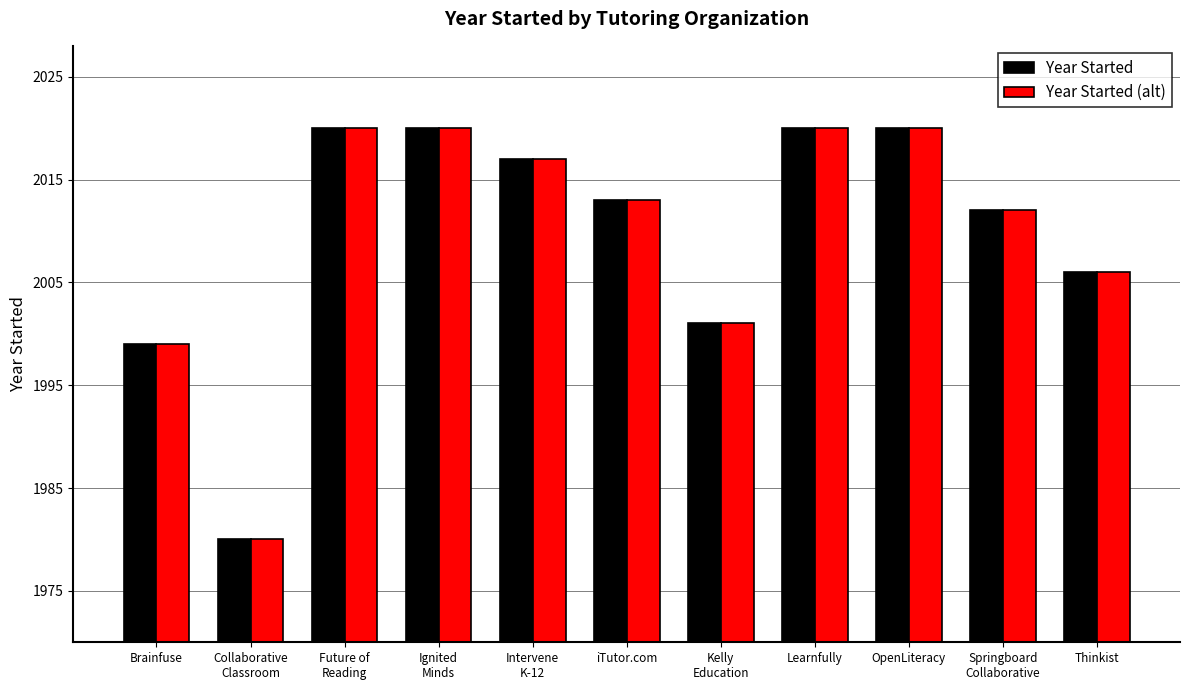

How many data points does each series have?

11